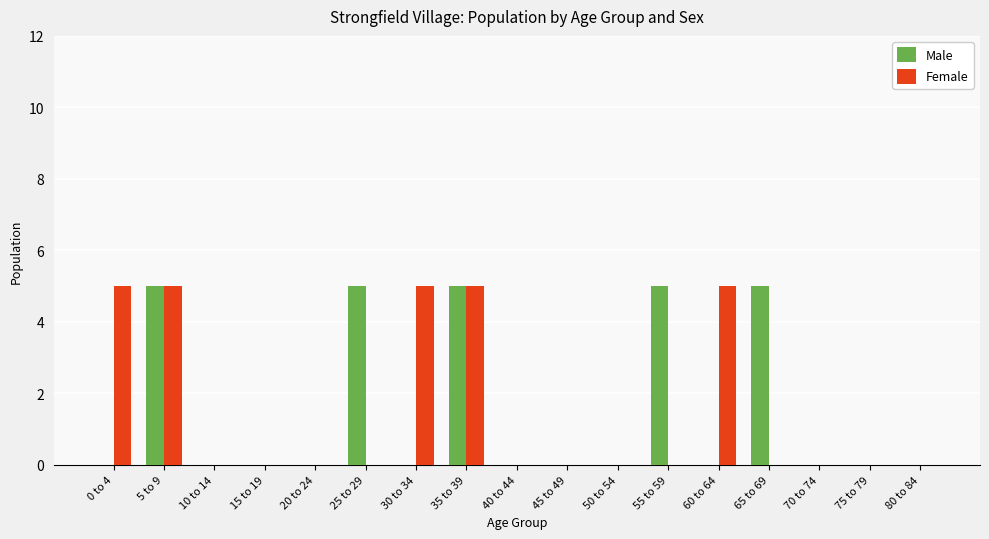

Between 10 to 14 and 55 to 59, which series saw the biggest shift?

Male